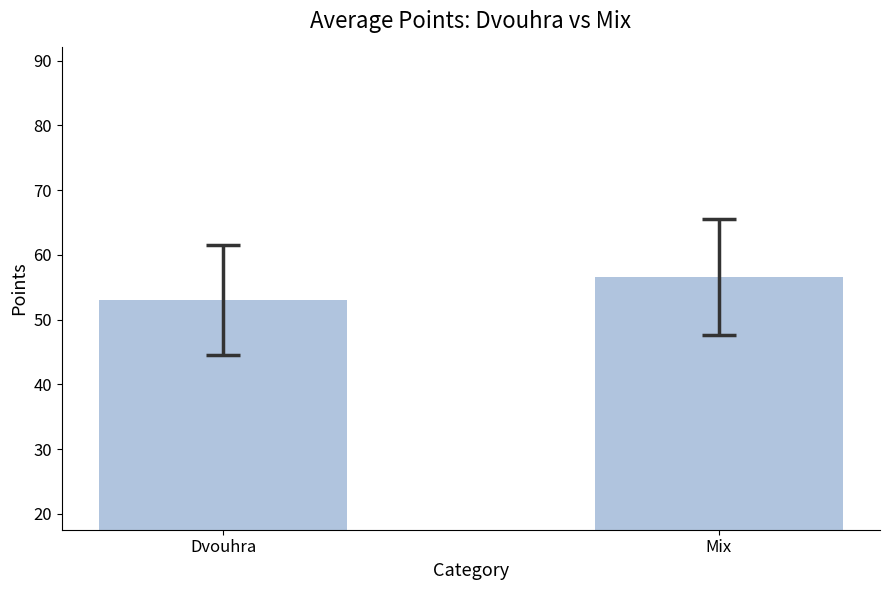

Is it true that the value at Dvouhra is 53.0?

True